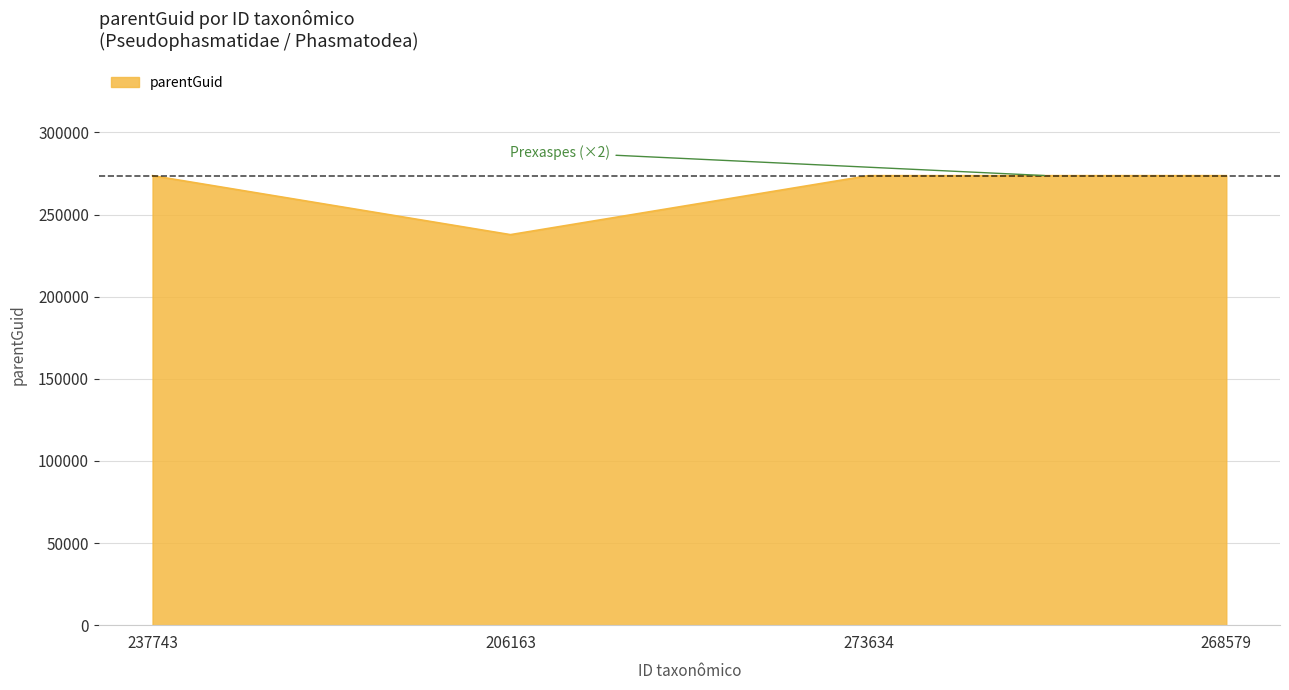

What is the difference between the values at 273634 and 206163?

35901